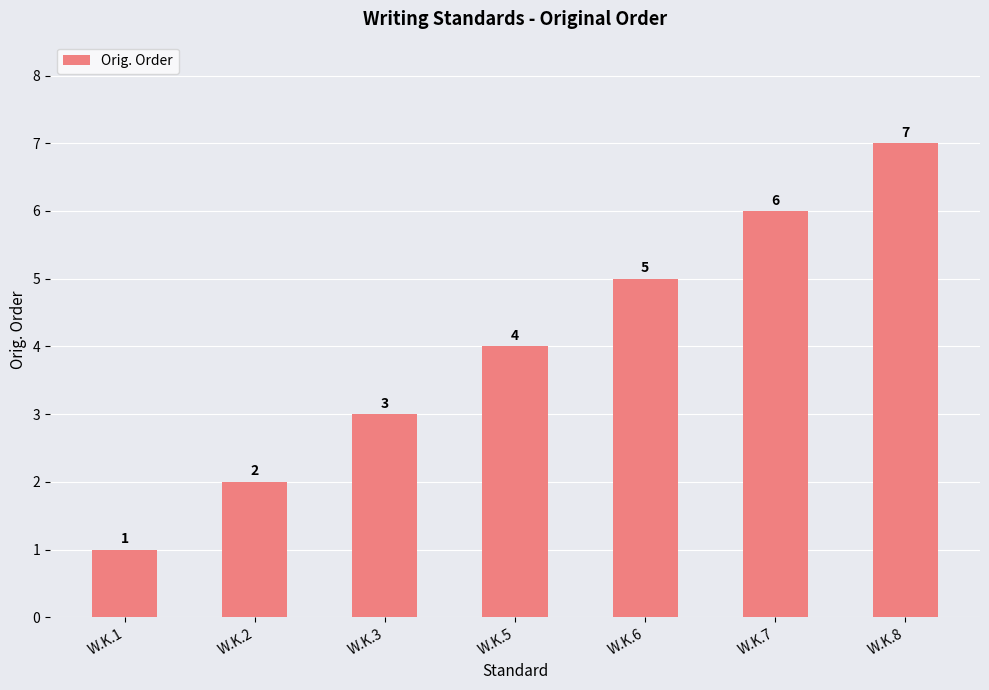

True or false: the data shows 1 at W.K.2.

False